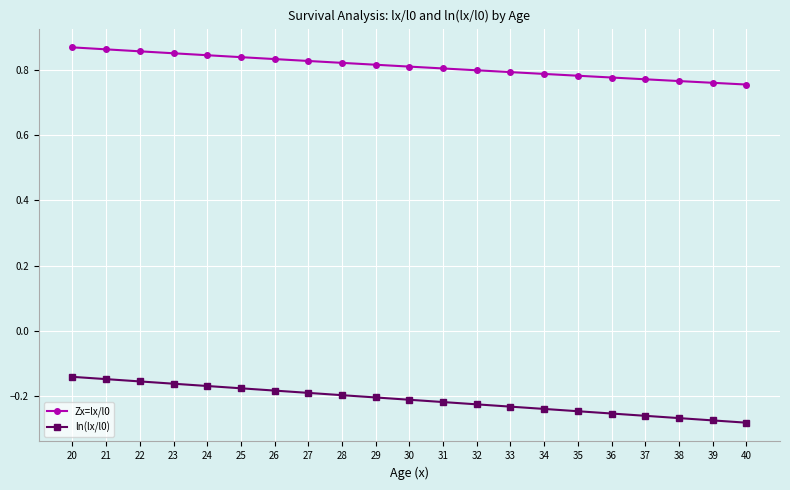

Rank the series by their maximum value, from highest to lowest.

Zx=lx/l0, ln(lx/l0)